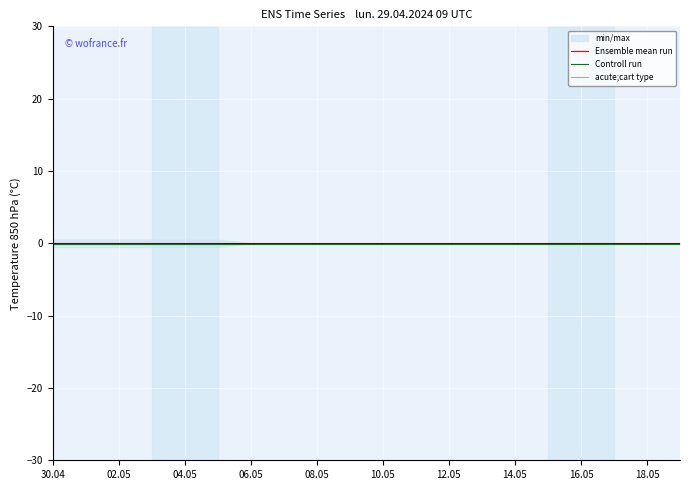

At which category is the sum across all series the highest?

30.04